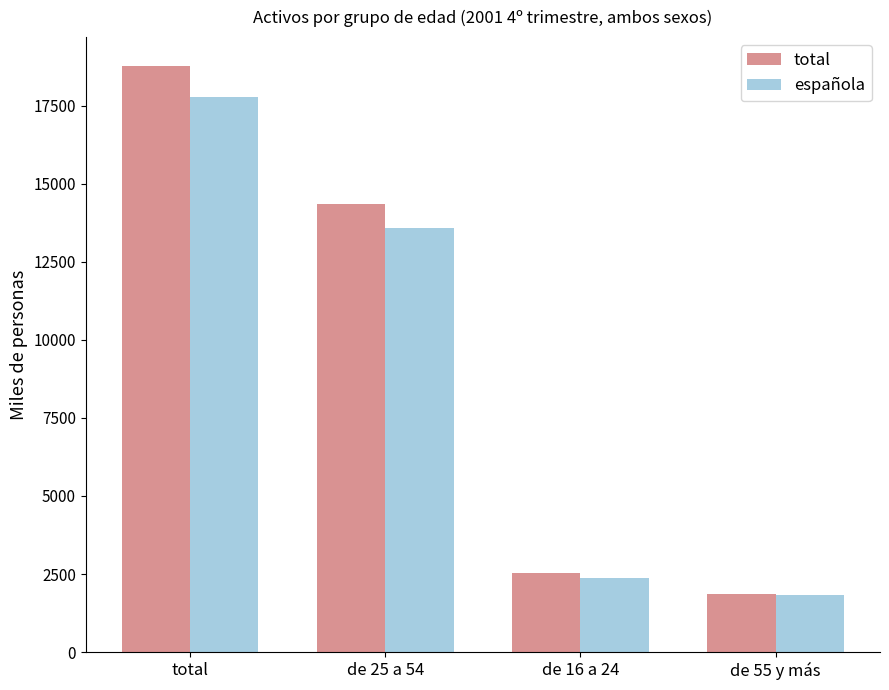

Are the bars grouped side by side (vs. stacked)?

Yes